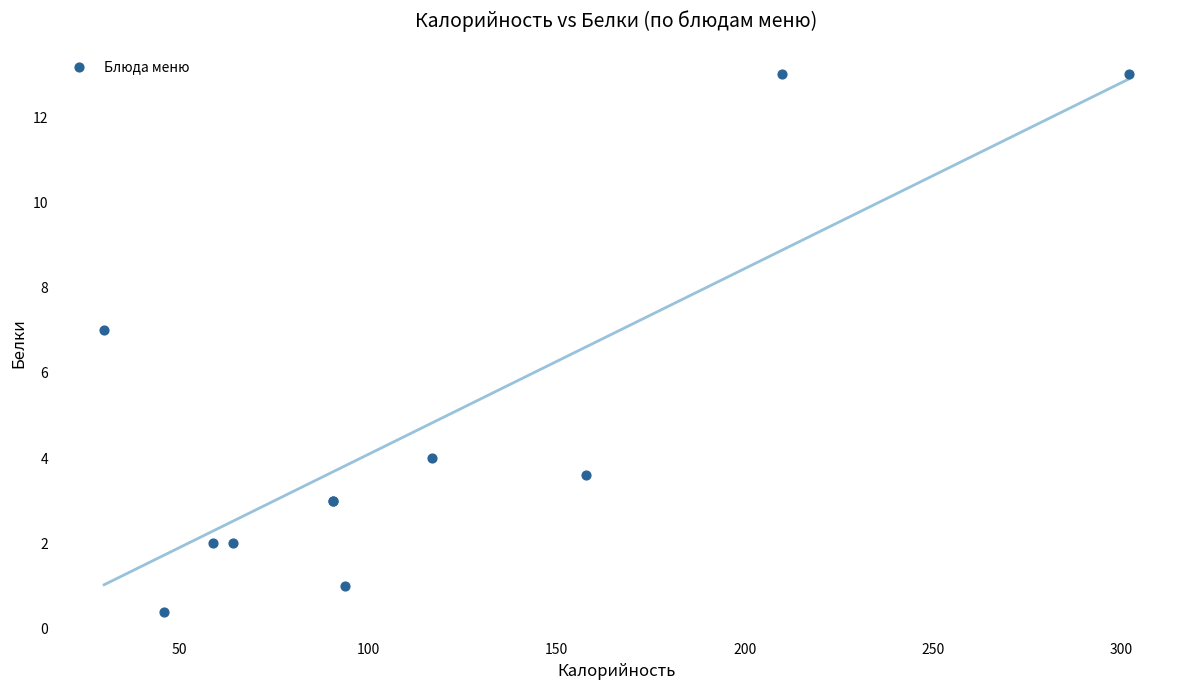

What Y value in the scatter plot is closest to 6?

7.0